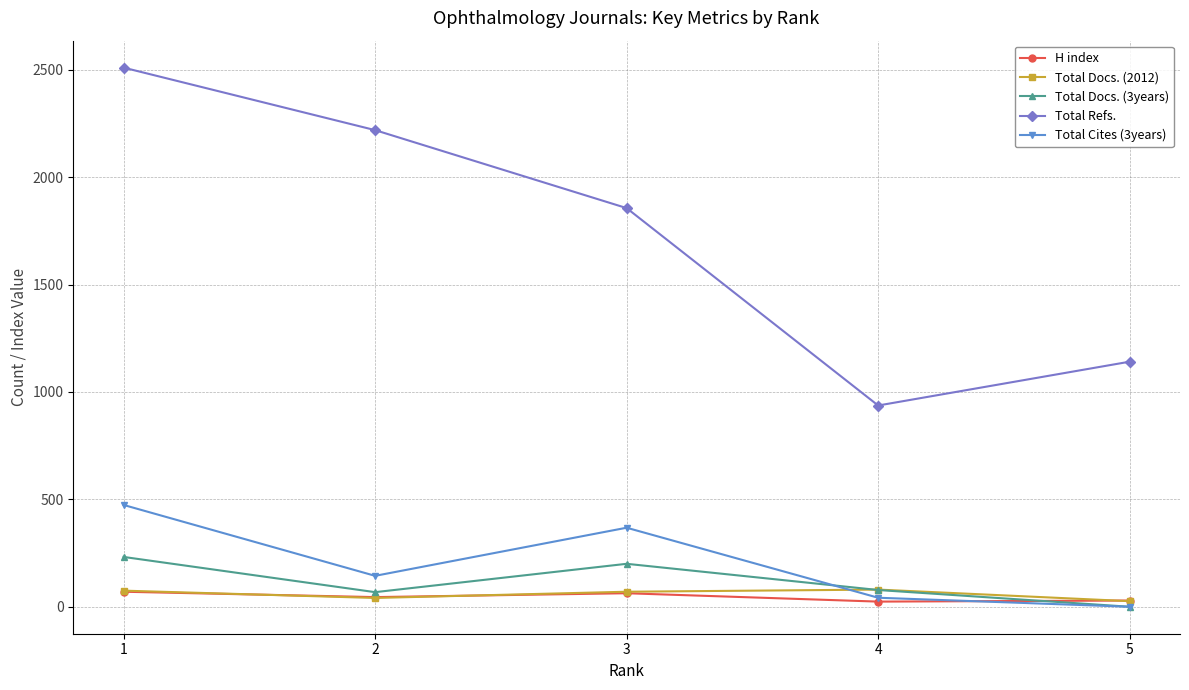

True or false: Total Docs. (2012) has a value of 80 at 4.

True